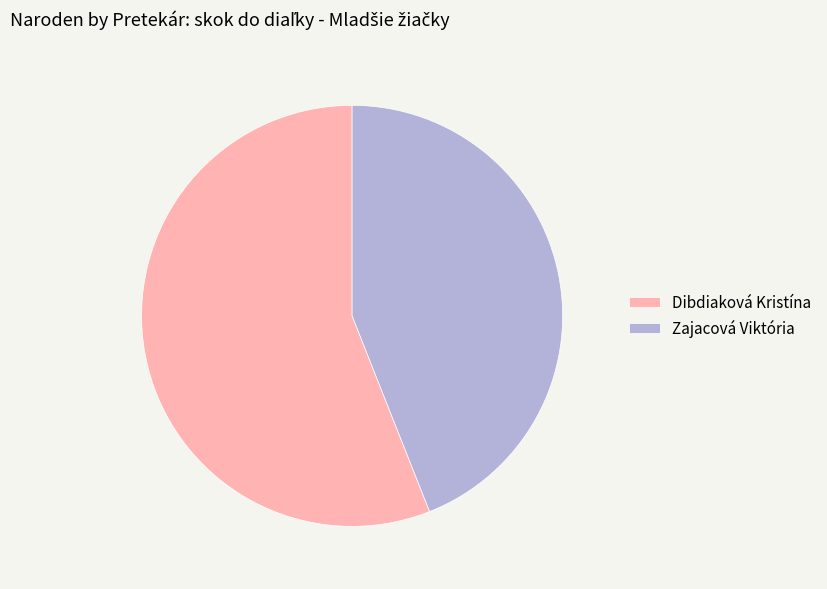

Is there any slice that represents more than half of the pie?

Yes